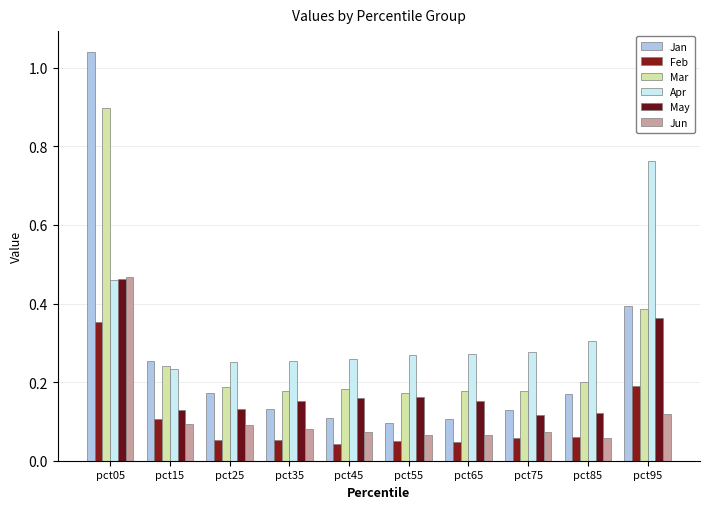

How many bars are there in total?

60